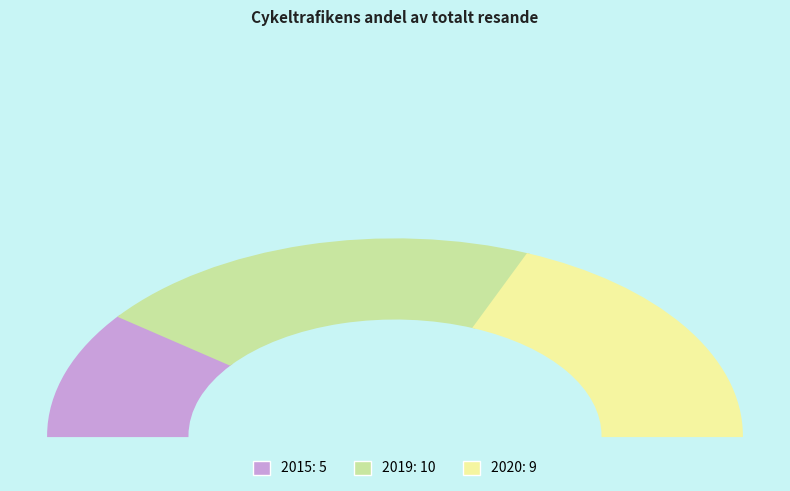

Is it true that 2020 is 43% of the pie?

False